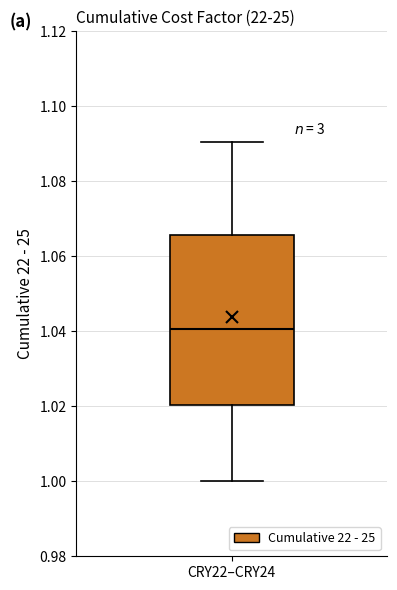

Where does the median line of the box for CRY22–CRY24 sit on the y-axis? The values are not printed on the chart, so give them approximately, as read against the axis.

1.040